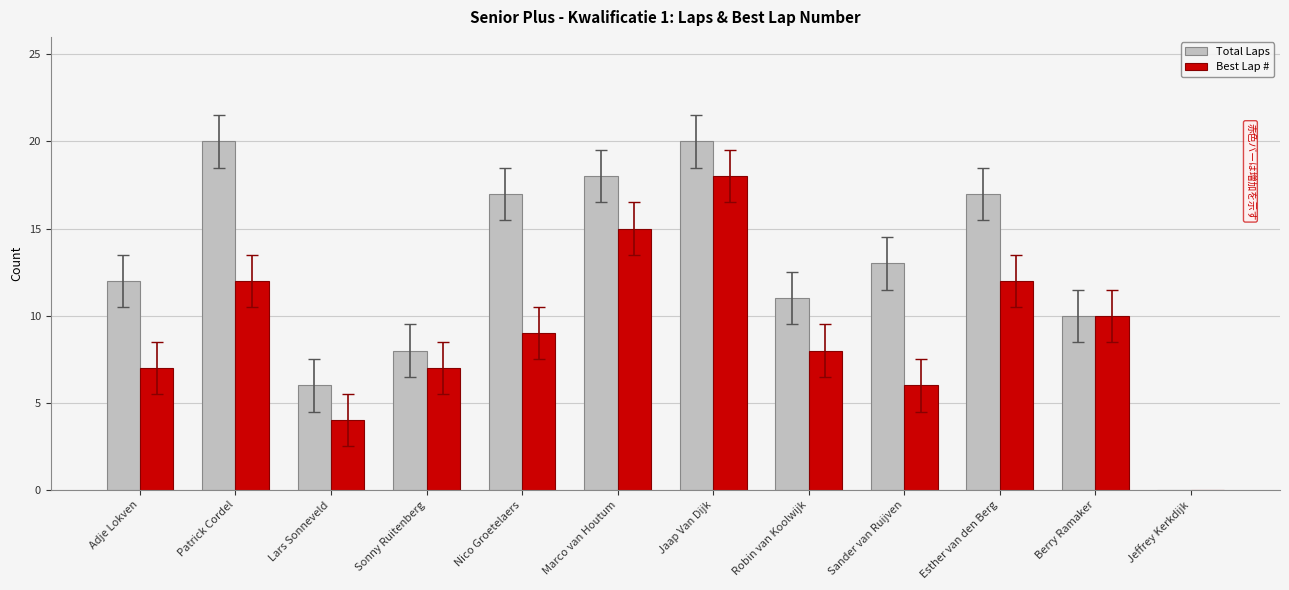

Is the value of Total Laps at Jeffrey Kerkdijk greater than the value of Best Lap # at Marco van Houtum?

No